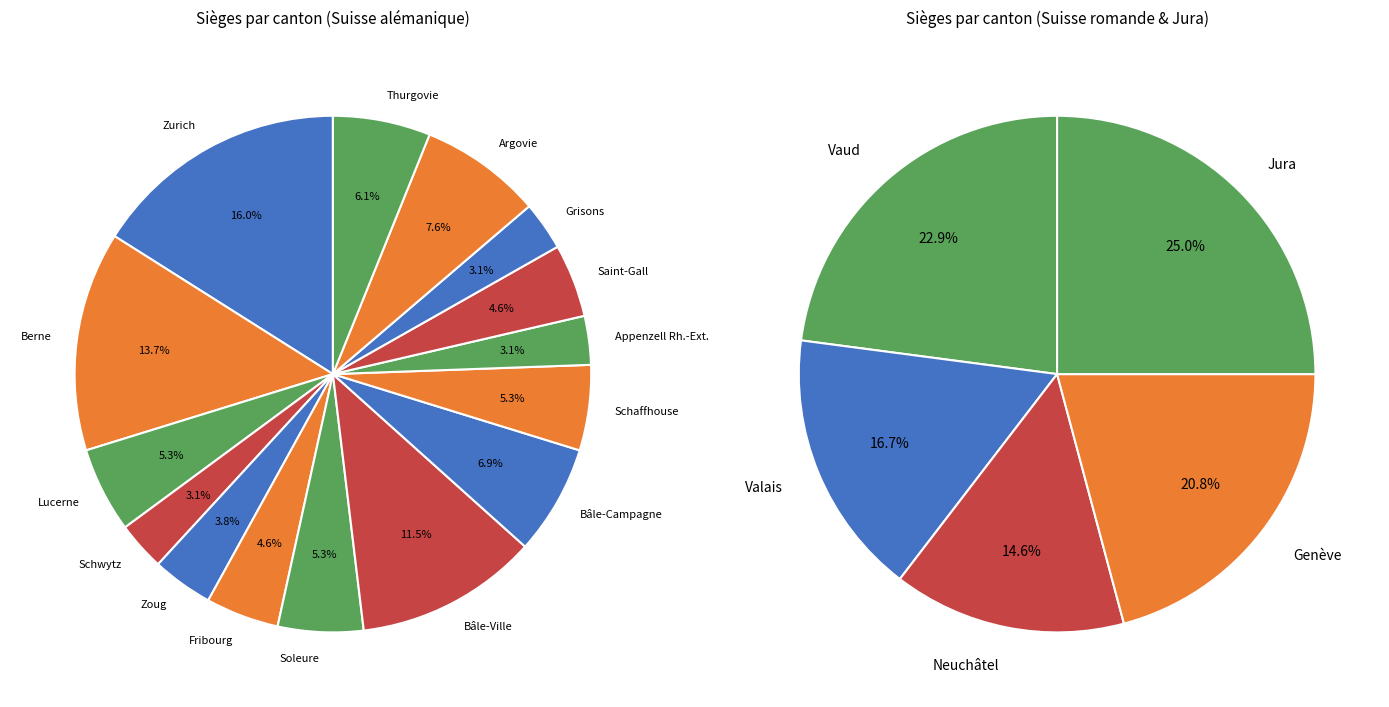

Is the sum of Zurich and Thurgovie greater than half?

No